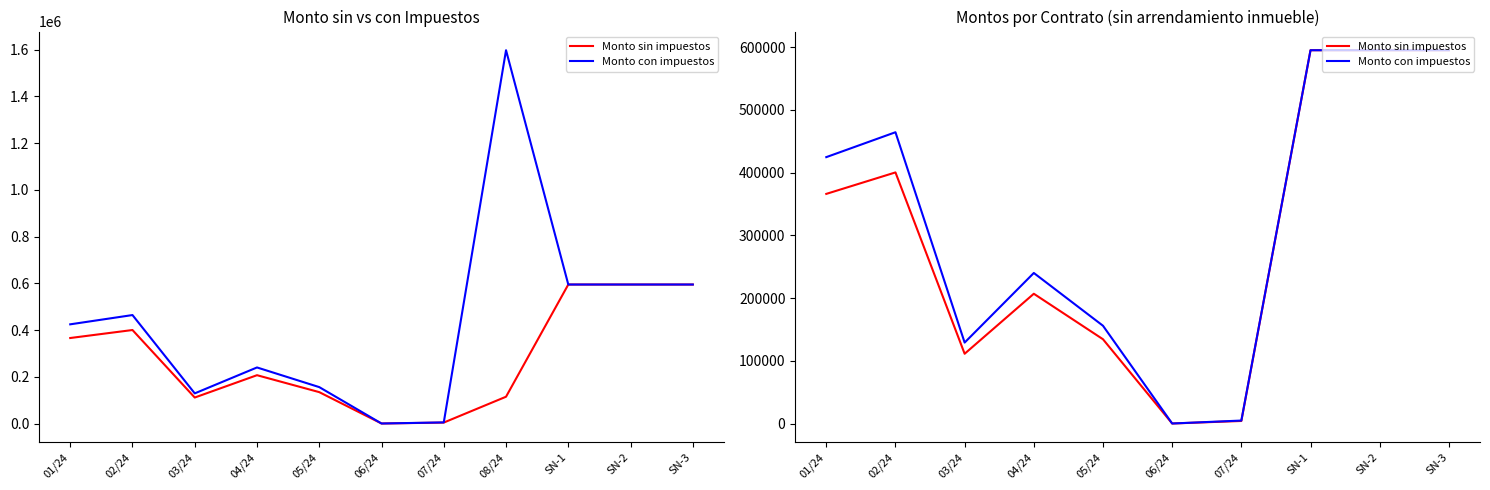

What is the highest value of the Monto sin impuestos series?

594900.0